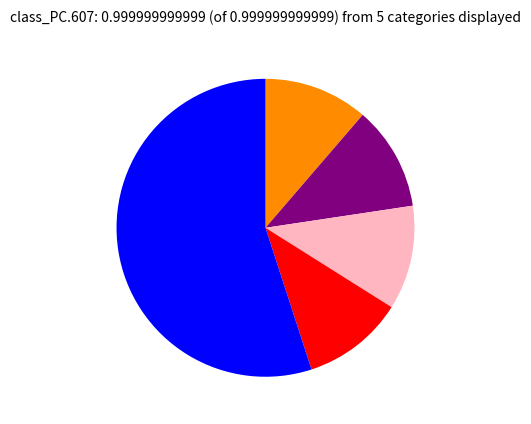

Does any single category account for the majority?

Yes